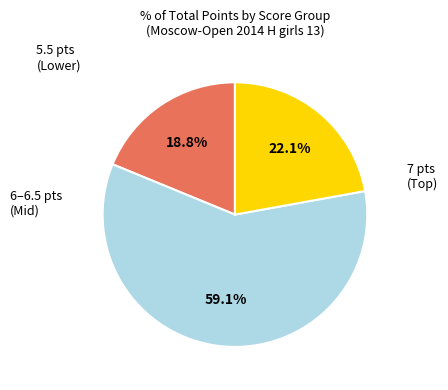

Does any single category account for the majority?

Yes